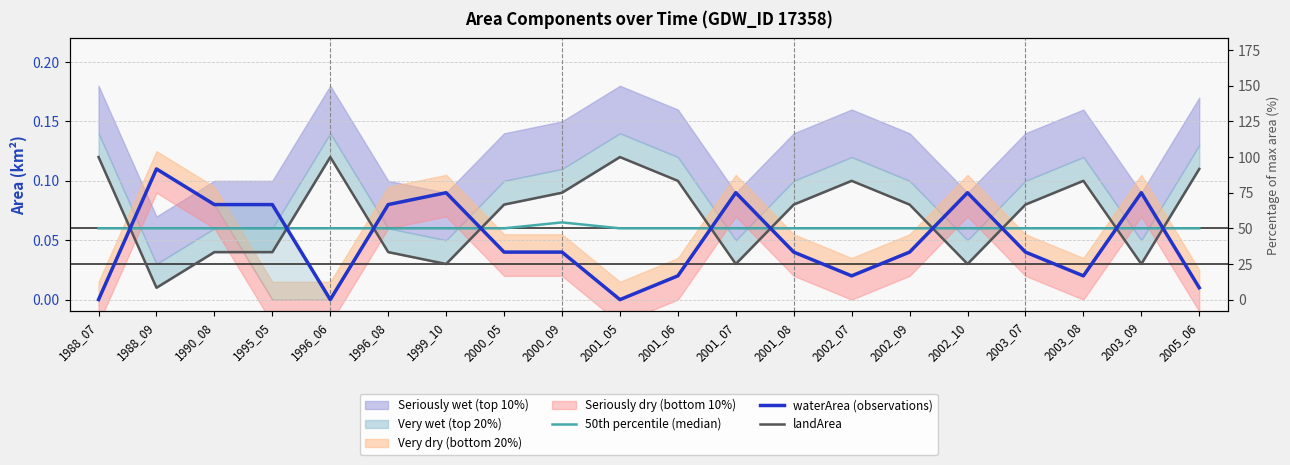

Which has a higher value, 2001_08 or 2003_07?

2001_08